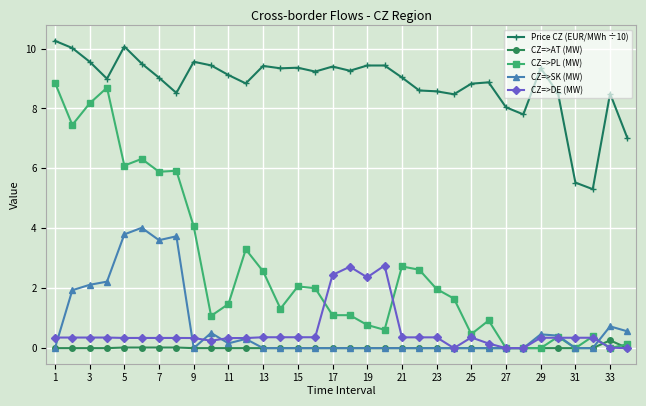

How many series are shown in this chart?

5